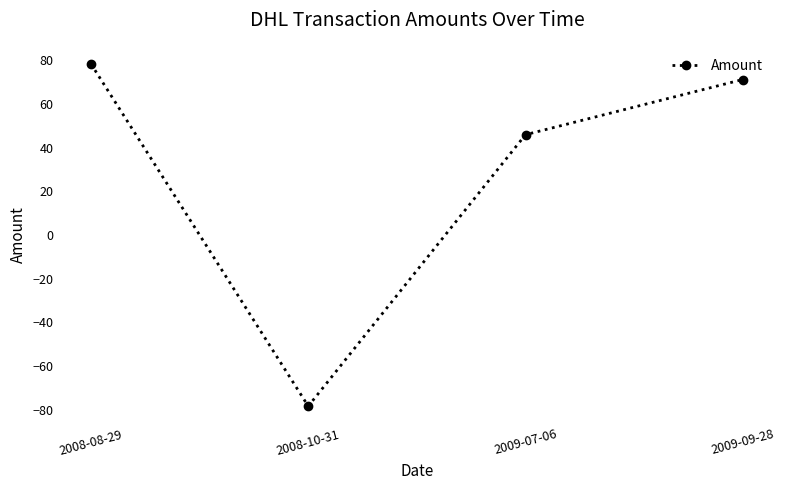

What is the label of the 4th point from the right?

2008-08-29